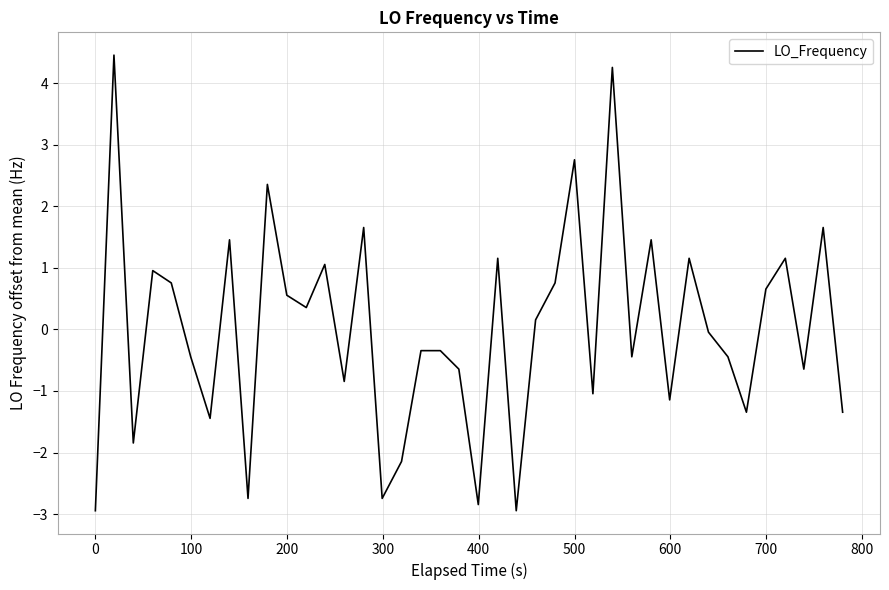

What is the difference between the maximum and minimum values?

7.4